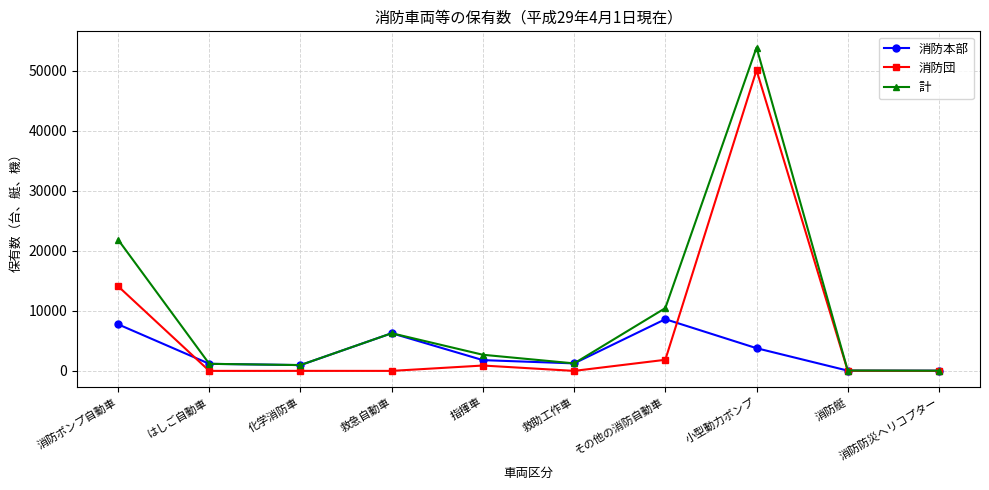

Does the chart have visible grid lines?

Yes